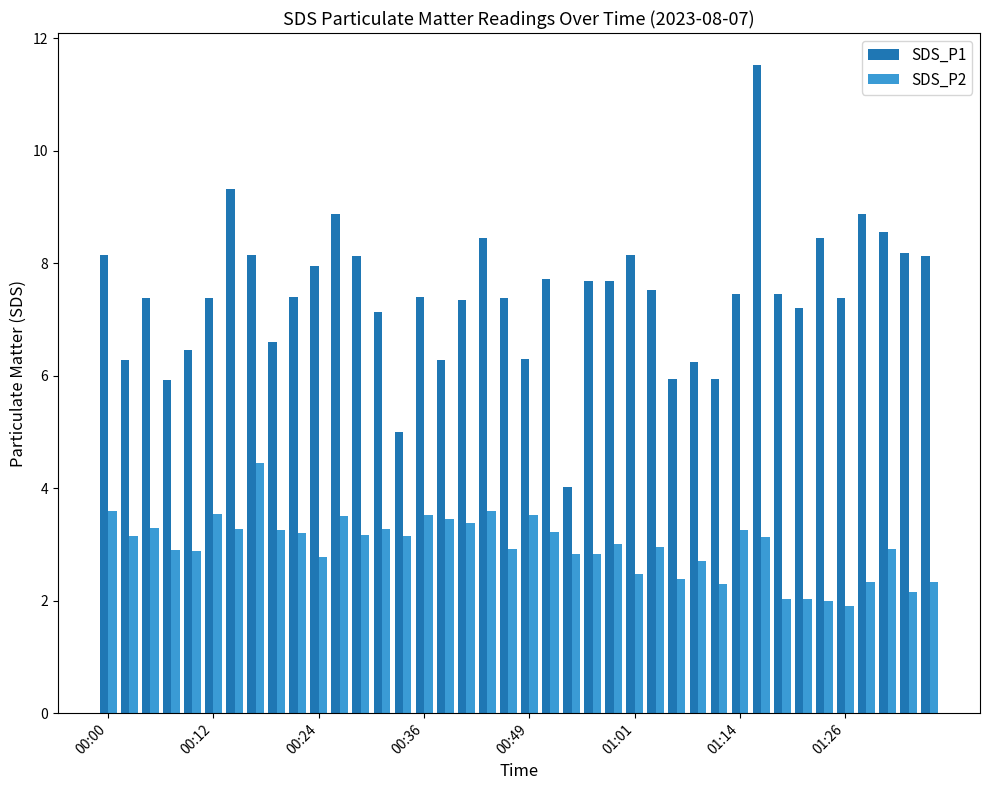

Rank the series by their average value, from highest to lowest.

SDS_P1, SDS_P2